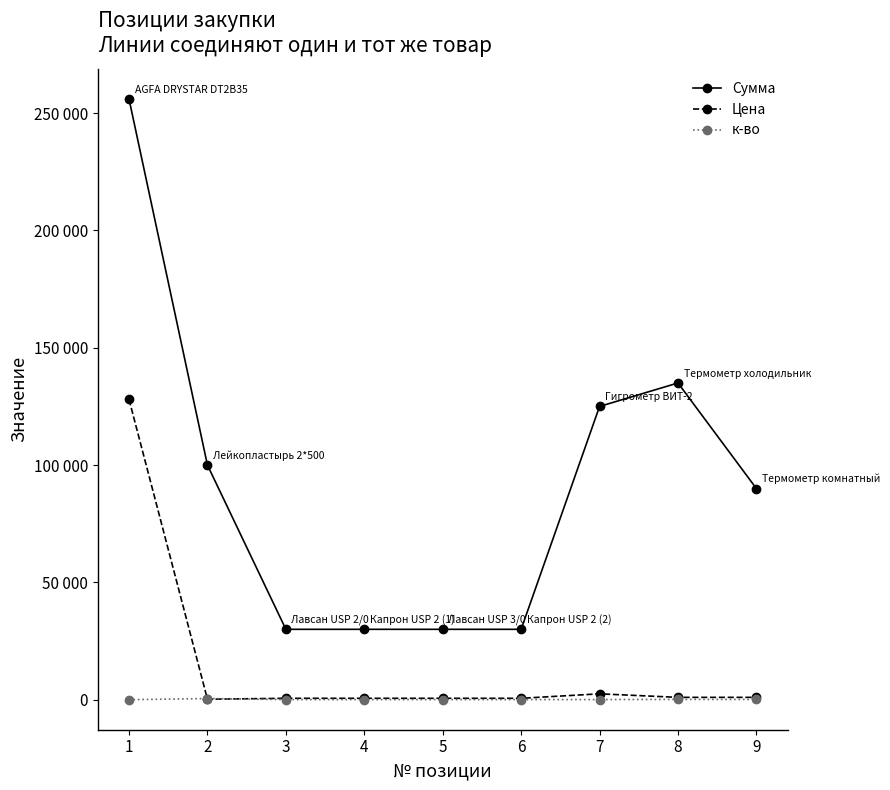

What is the value of the Цена point at the 6th from the left?

600